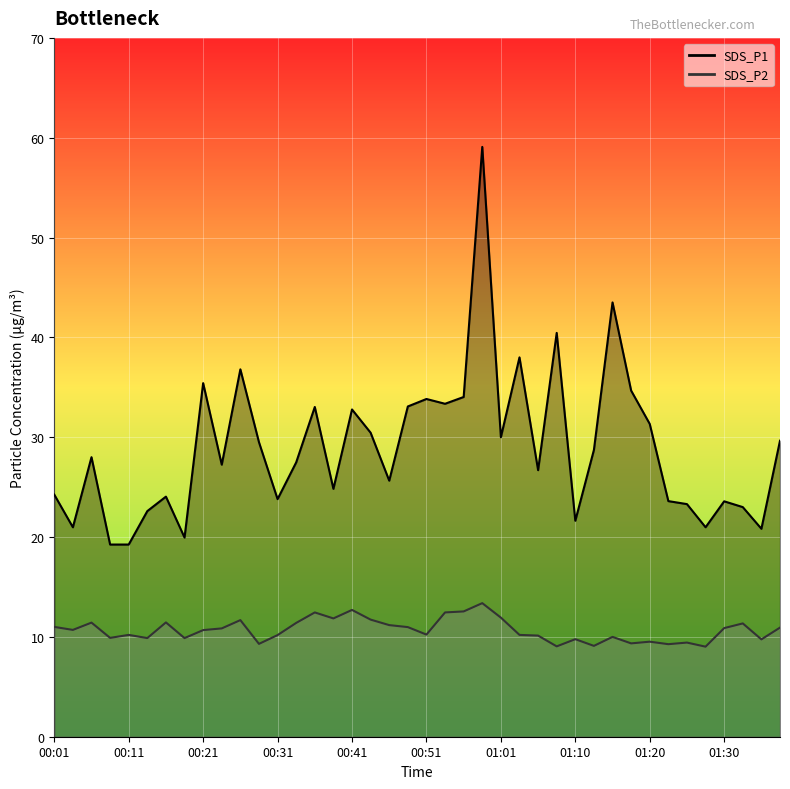

What position from the right is 00:18?

33